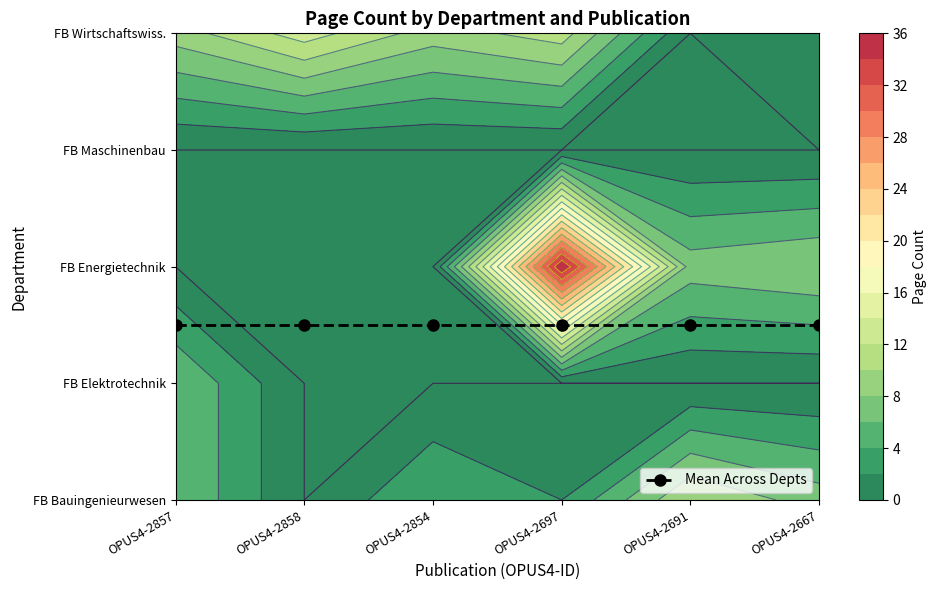

Which category has the lowest value in the Fachbereich Maschinenbau und Mechatronik series?

OPUS4-2857